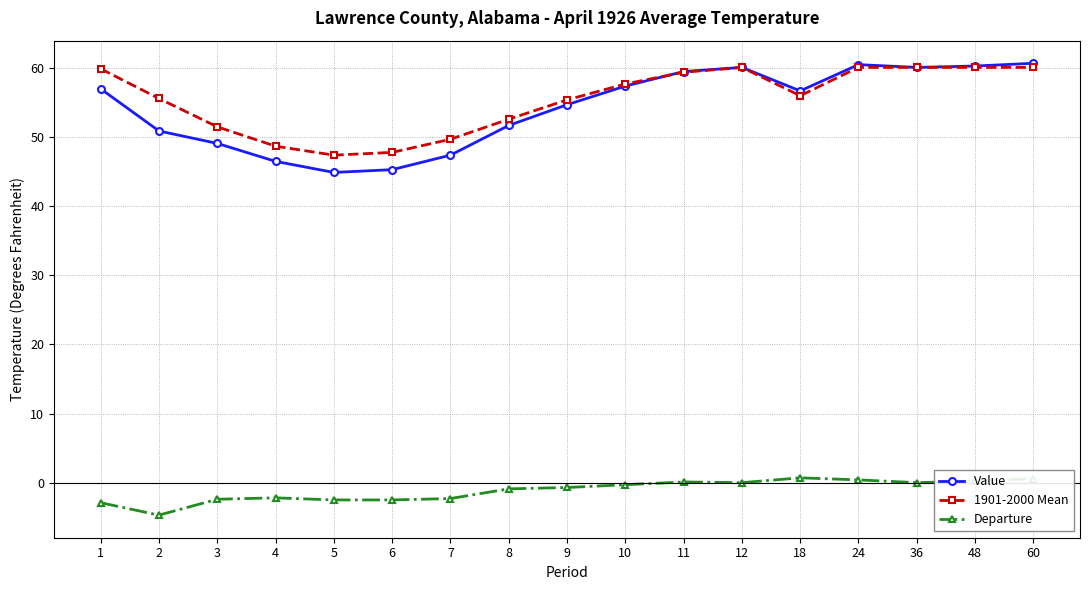

Which series has the largest range (max minus min)?

Value